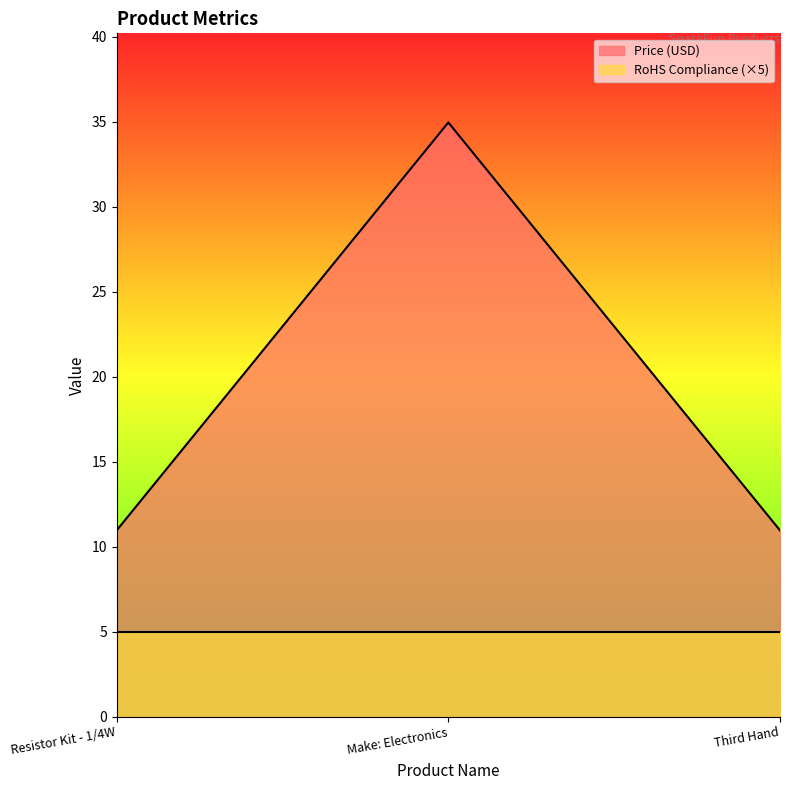

True or false: the data shows 35.0 at Make: Electronics.

True